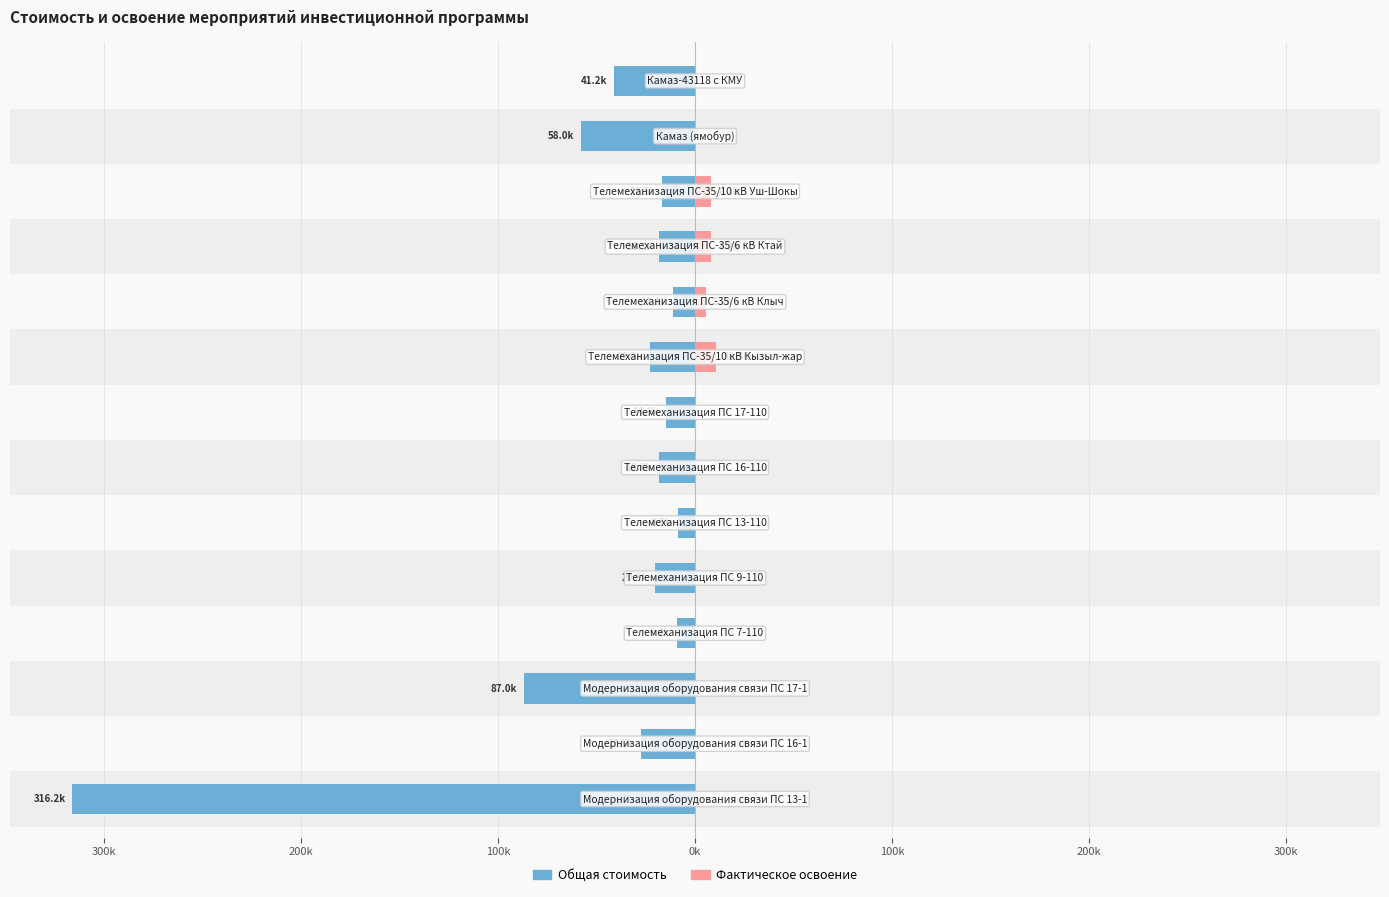

How many values in the Общая стоимость series are below 20539?

7